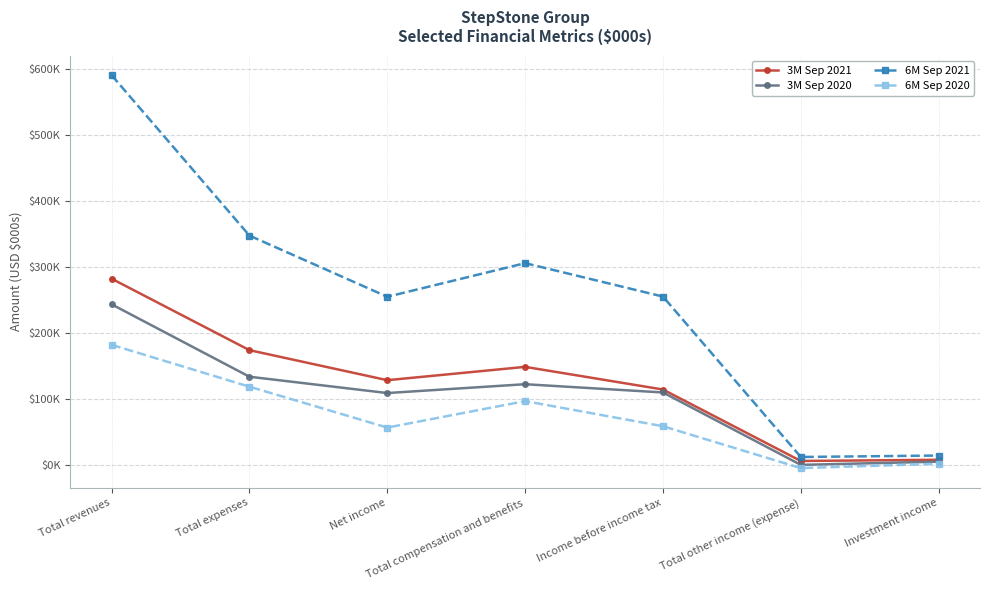

Rank the series at Total other income (expense) from lowest to highest value.

6M Sep 2020, 3M Sep 2020, 3M Sep 2021, 6M Sep 2021